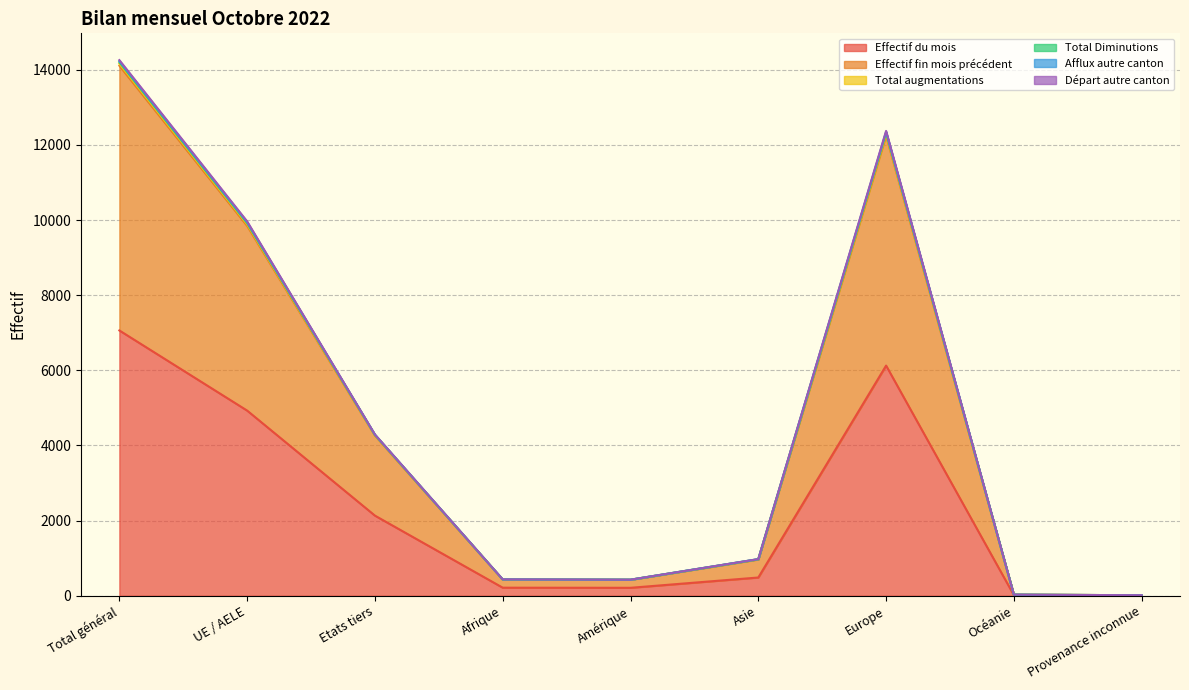

What is the smallest value displayed?

7